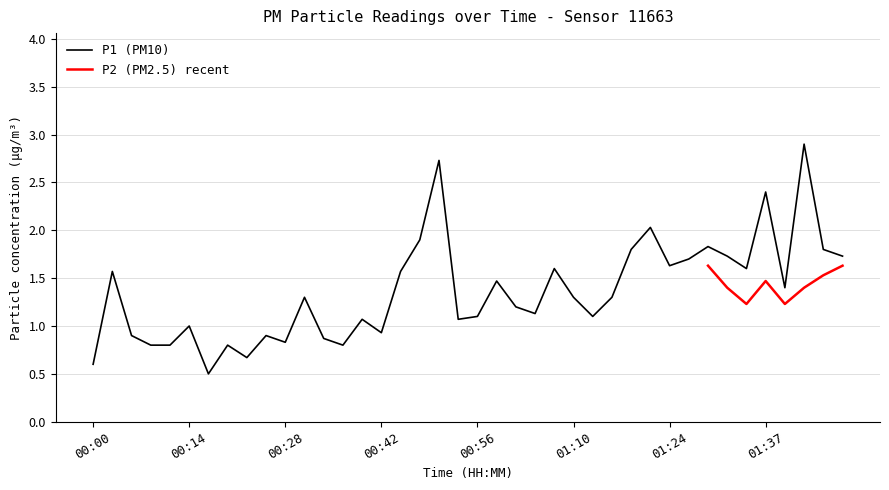

Between 00:28 and 00:23, which is larger?

00:28